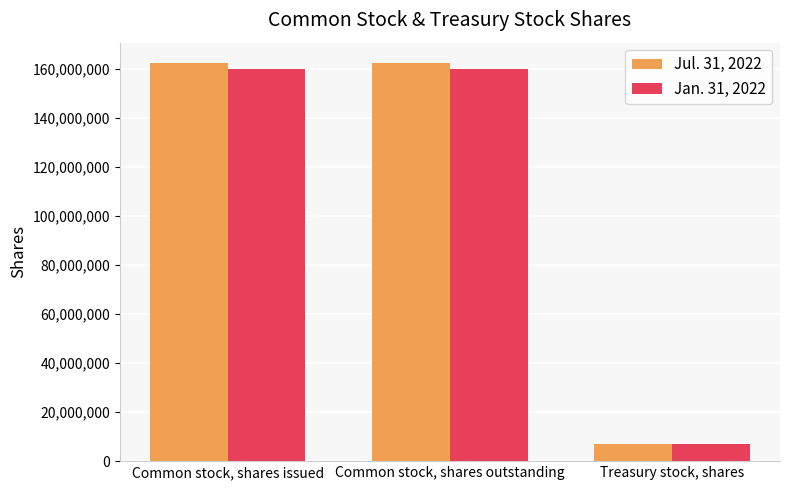

At how many categories does at least one series exceed 112332854?

2